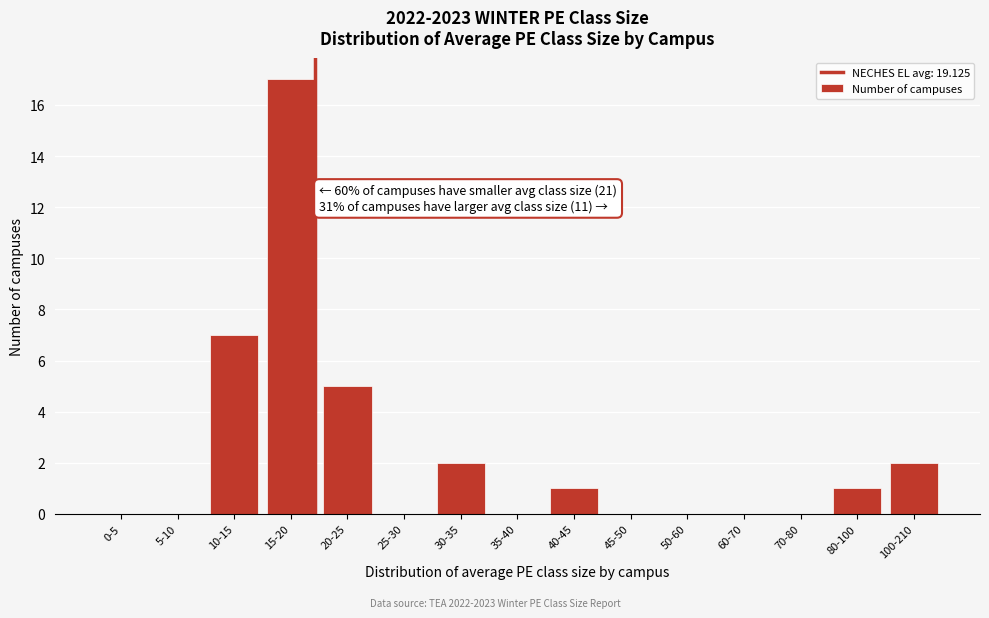

Reading left to right, what are all the values shown in this chart?

0-5=0	5-10=0	10-15=7	15-20=17	20-25=5	25-30=0	30-35=2	35-40=0	40-45=1	45-50=0	50-60=0	60-70=0	70-80=0	80-100=1	100-210=2